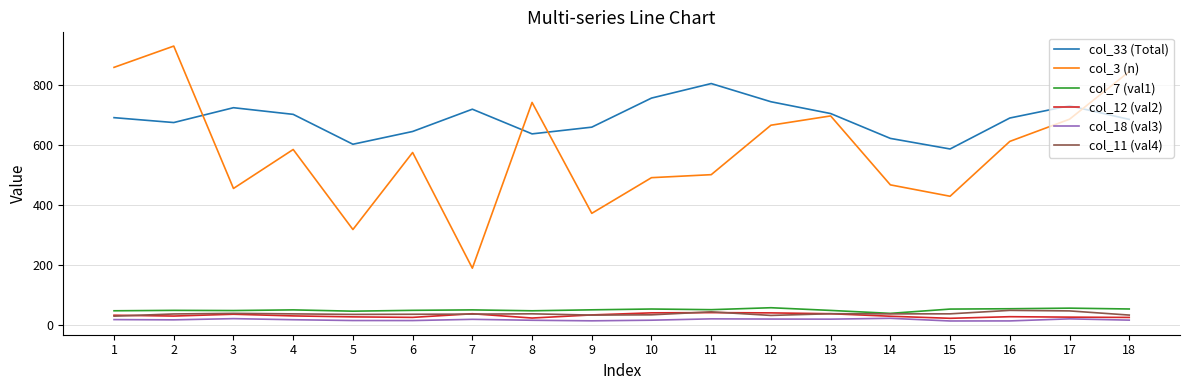

What is the minimum value for col_12 (val2)?

20.8